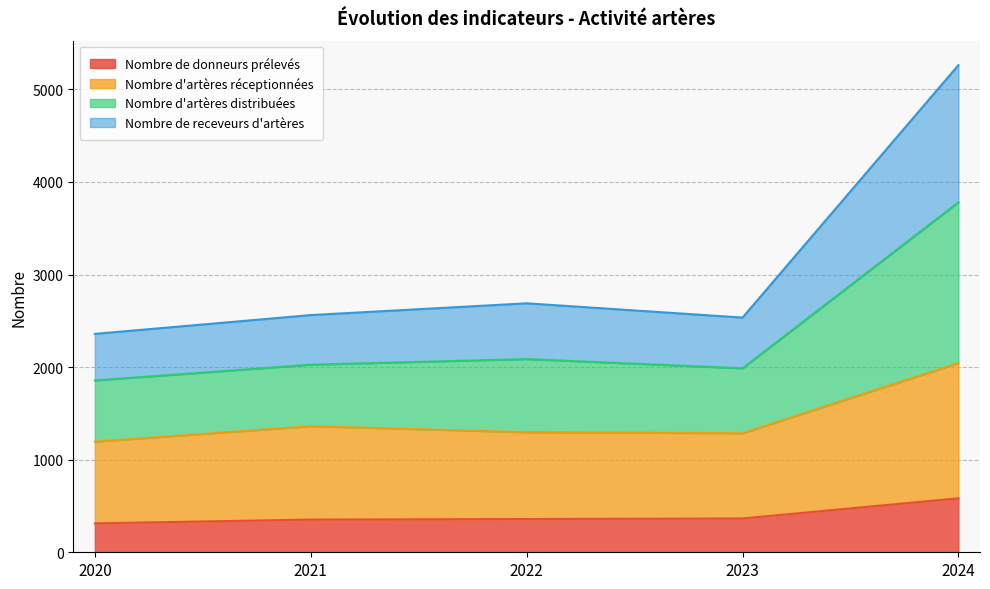

True or false: Nombre de donneurs prélevés and Nombre d'artères réceptionnées cross at least once.

False